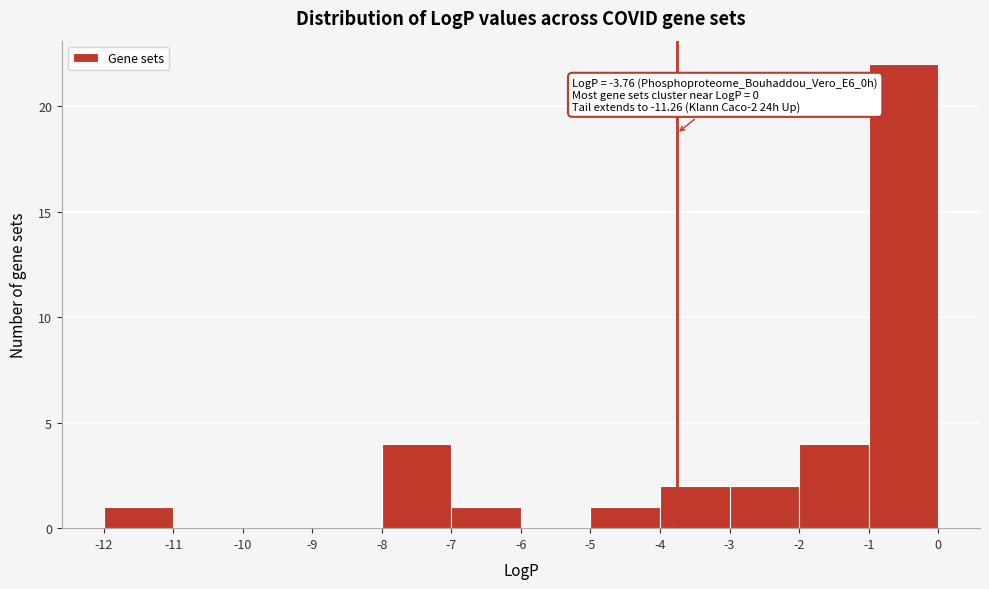

Over which range of the x-axis is the bar tallest?

-1 to 0